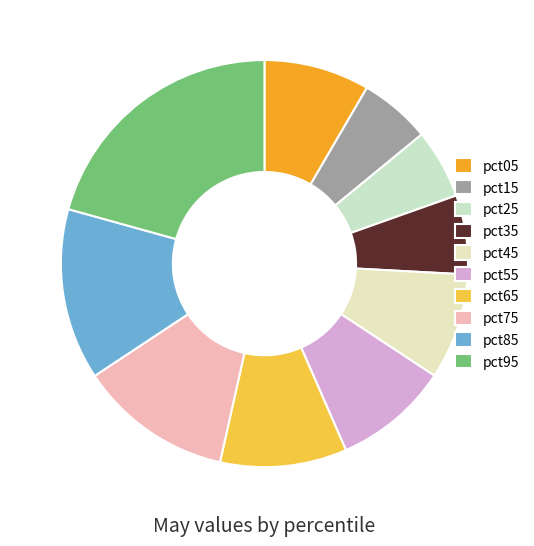

Combined, do pct95 and pct25 account for over 50%?

No